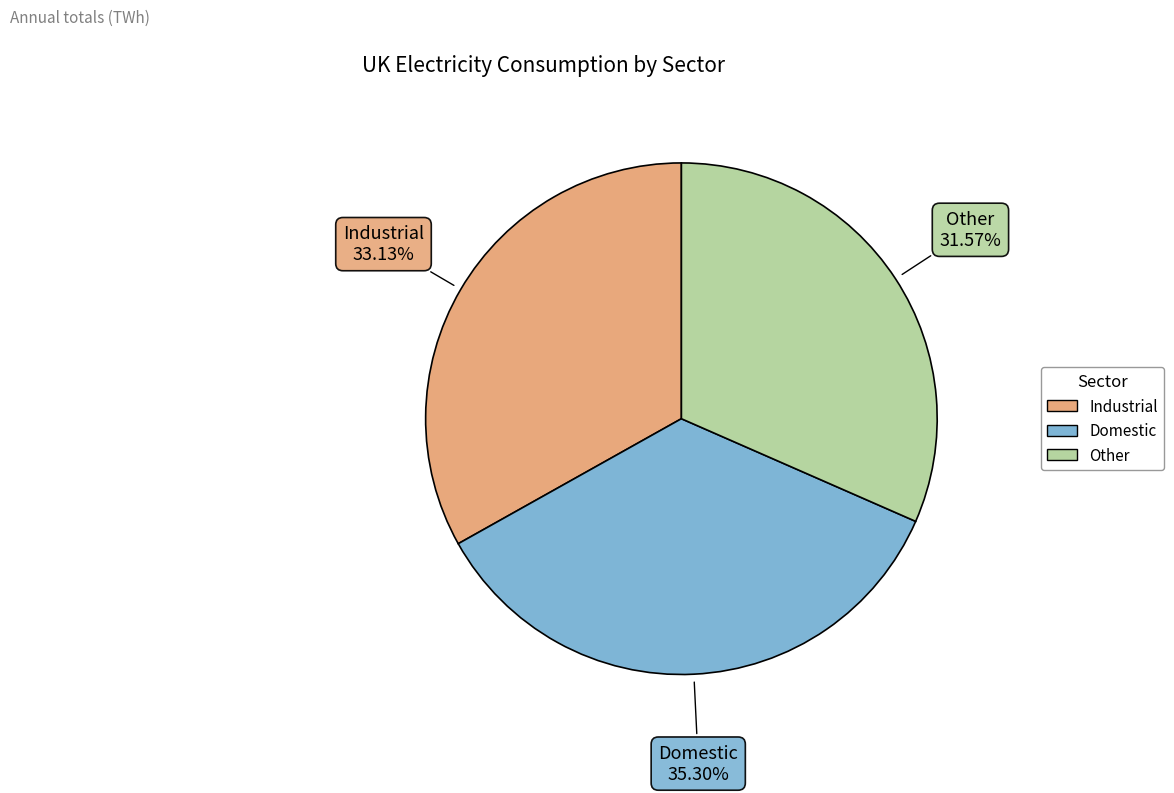

Rank the categories by value from lowest to highest.

Other, Industrial, Domestic